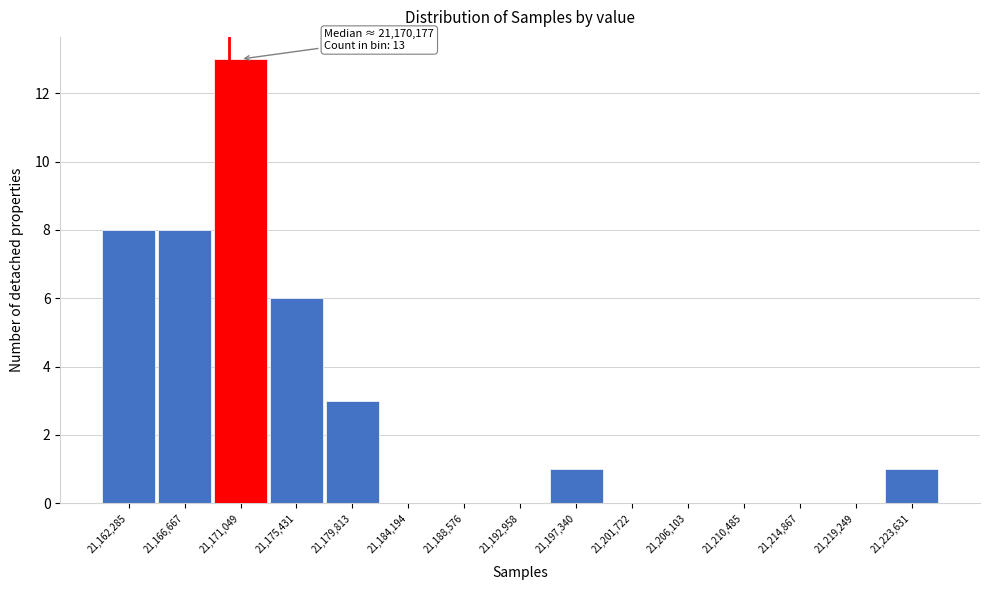

Over which range of the x-axis is the bar tallest?

21169000 to 21173000